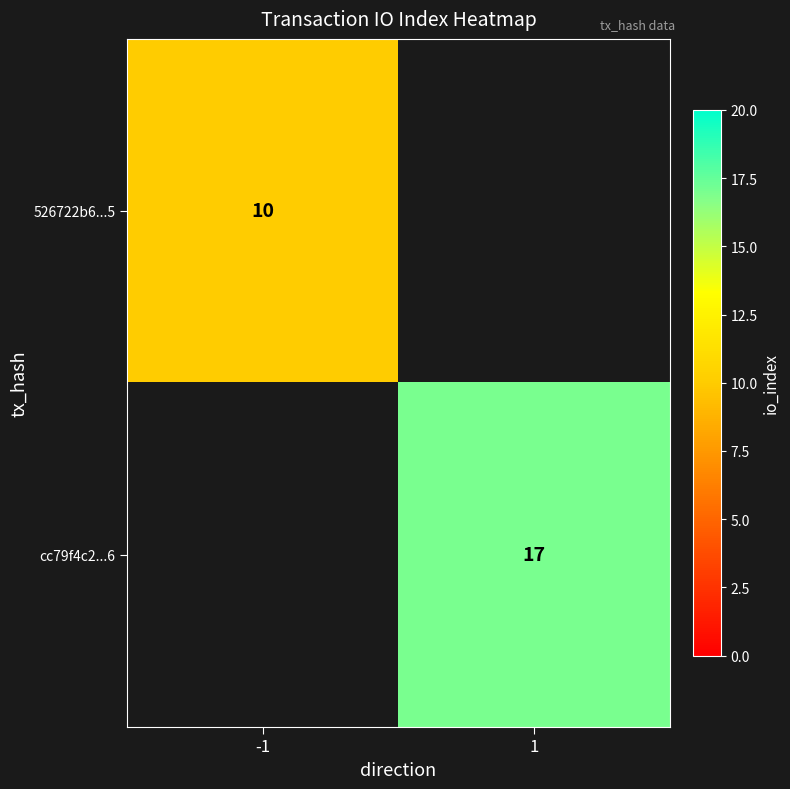

Is the value of cc79f4c2...6 at 1 greater than the value of 526722b6...5 at -1?

Yes